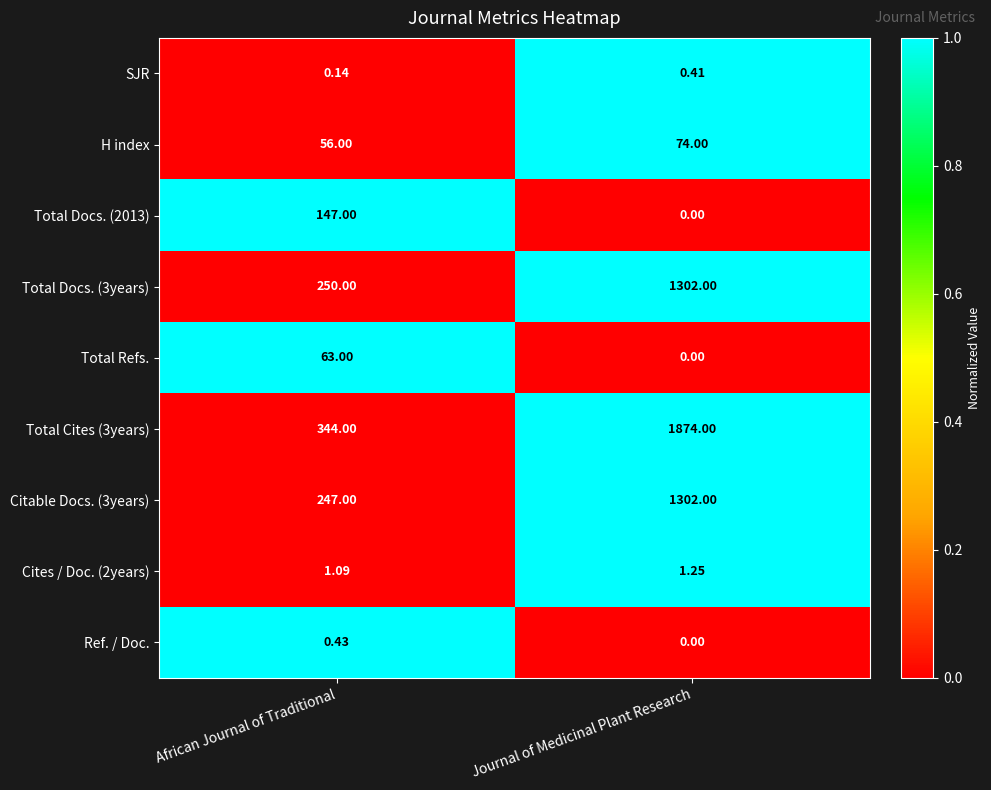

Between African Journal of Traditional and Journal of Medicinal Plant Research, which series saw the biggest shift?

Total Cites (3years)